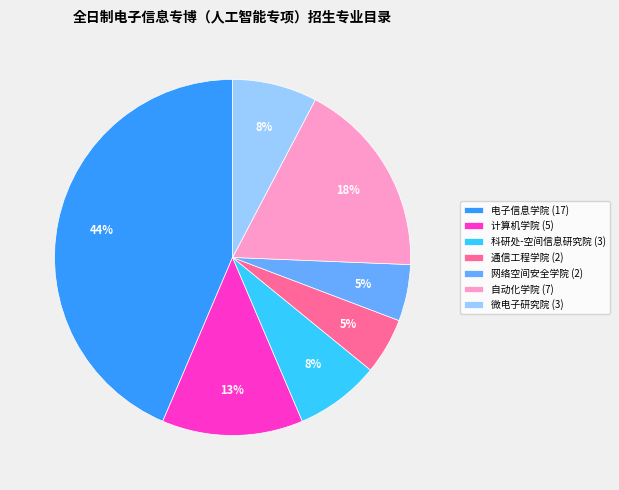

To the nearest percent, what percentage of the pie is 电子信息学院?

44%